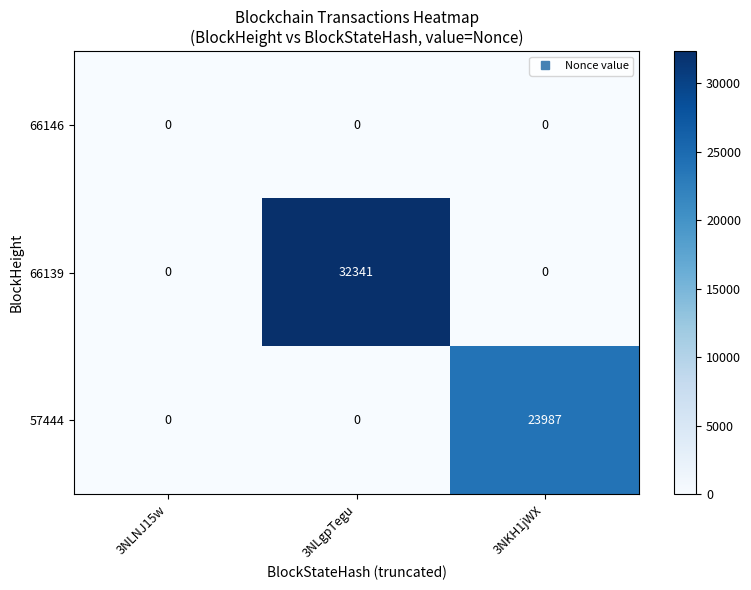

Rank the series by their maximum value, from lowest to highest.

66146, 57444, 66139